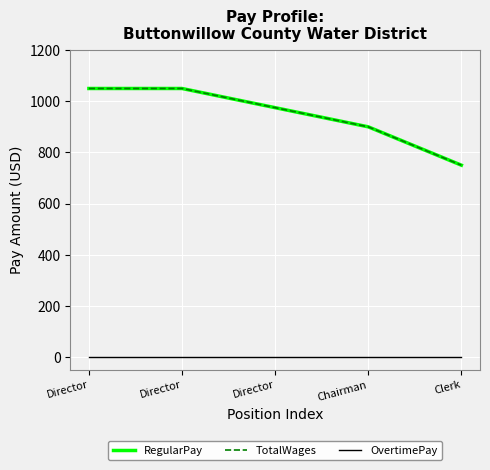

Is this an area chart (filled region under the line)?

No